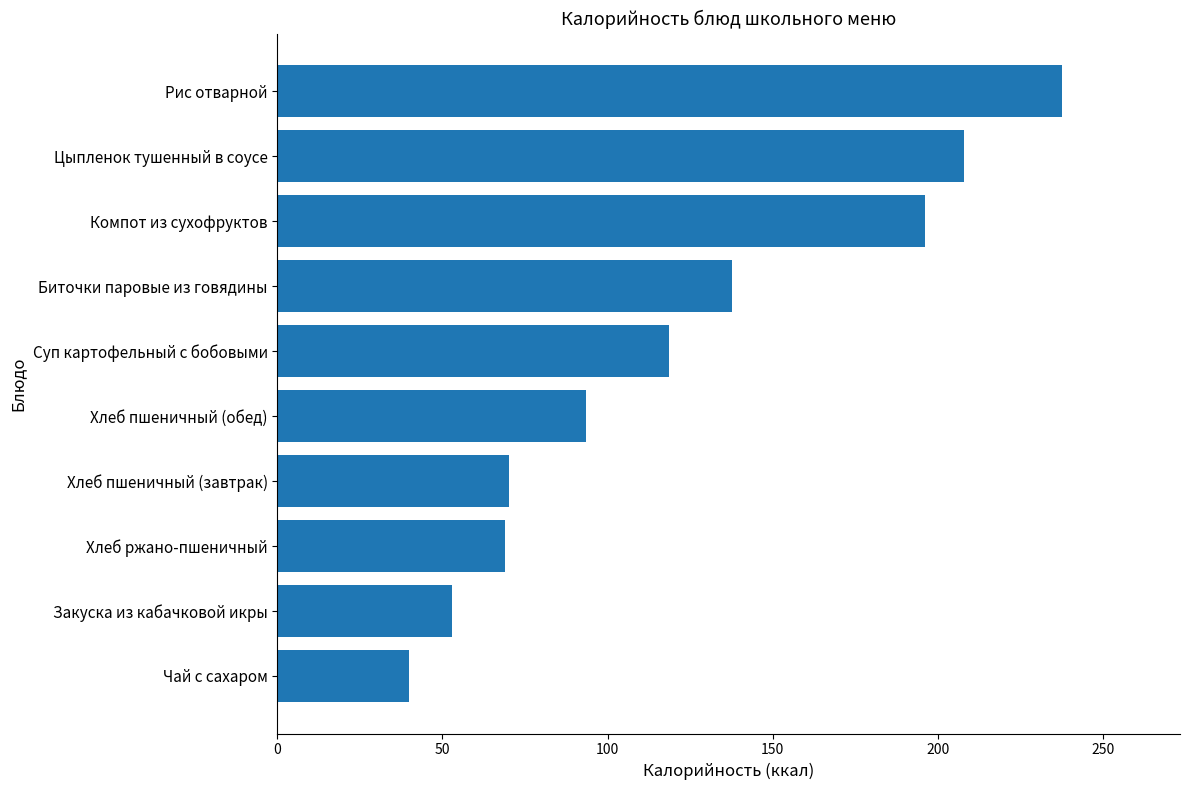

True or false: the data shows 160.3 at Хлеб пшеничный (обед).

False